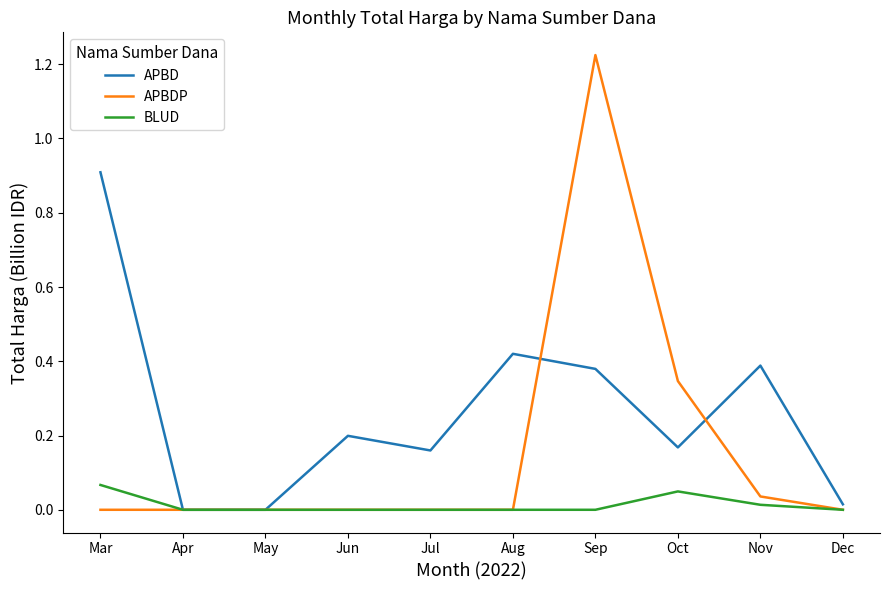

At which category is the sum across all series the highest?

Sep